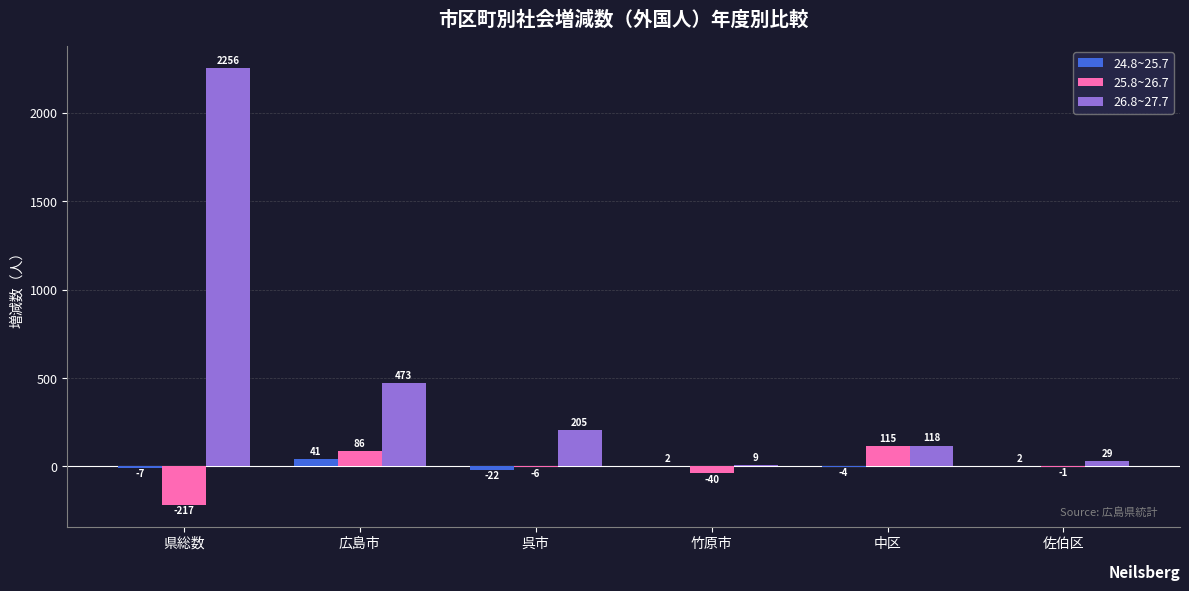

Which series has the largest total across all categories?

26.8~27.7